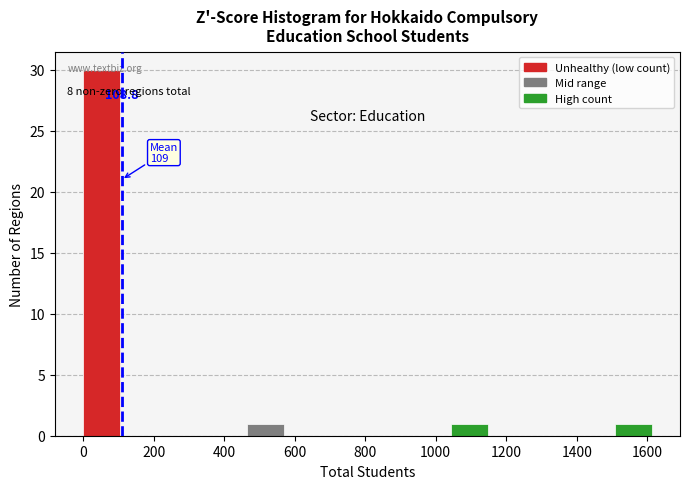

Over which range of the x-axis is the bar tallest?

0 to 116